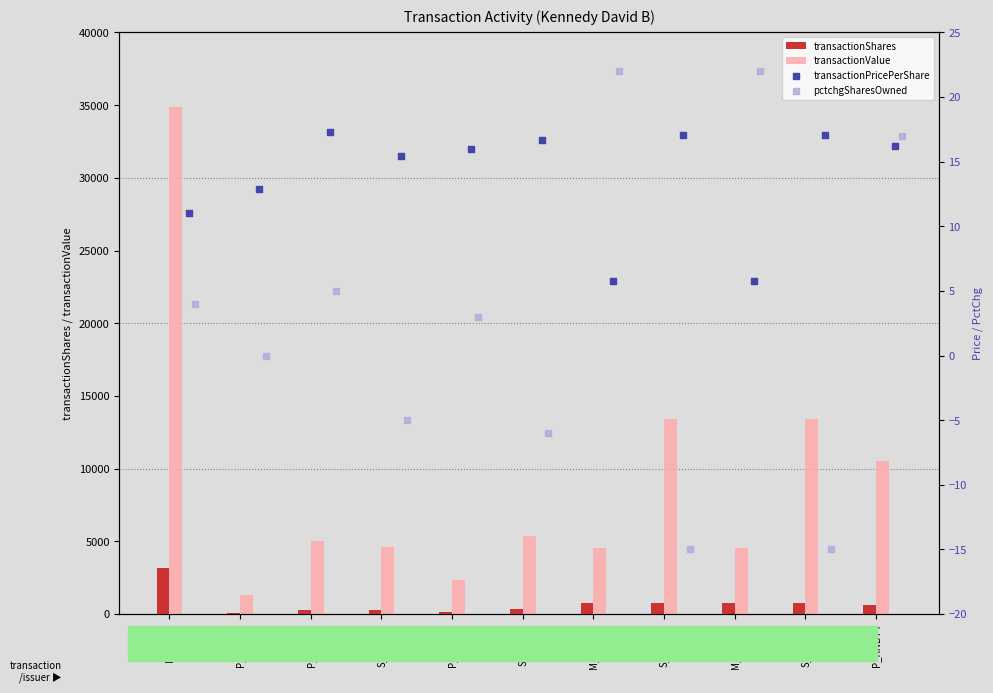

Which series has the widest spread of Y values?

transactionValue